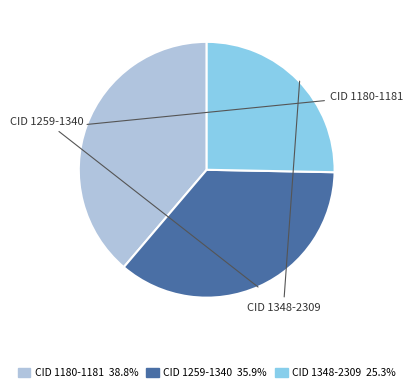

Is there any slice that represents more than half of the pie?

No